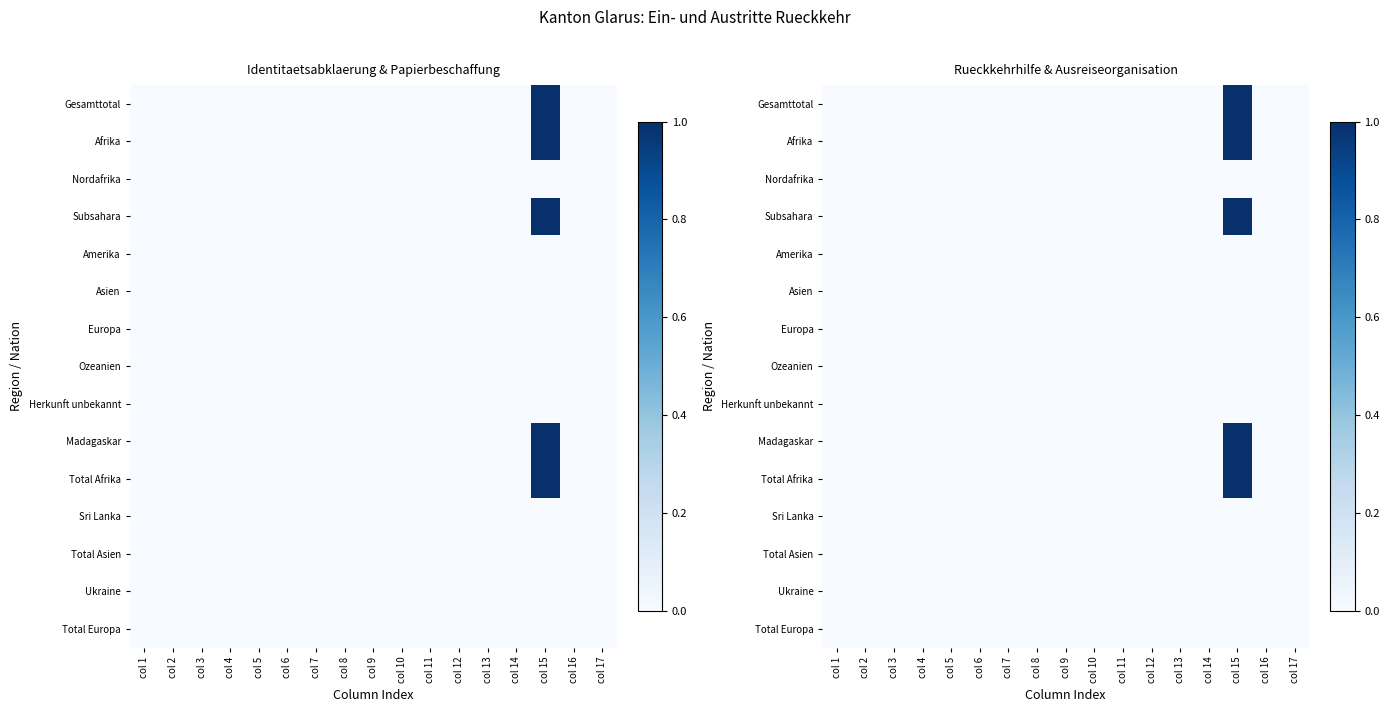

List the labels in order of Madagaskar value, largest first.

col 15, col 1, col 2, col 3, col 4, col 5, col 6, col 7, col 8, col 9, col 10, col 11, col 12, col 13, col 14, col 16, col 17